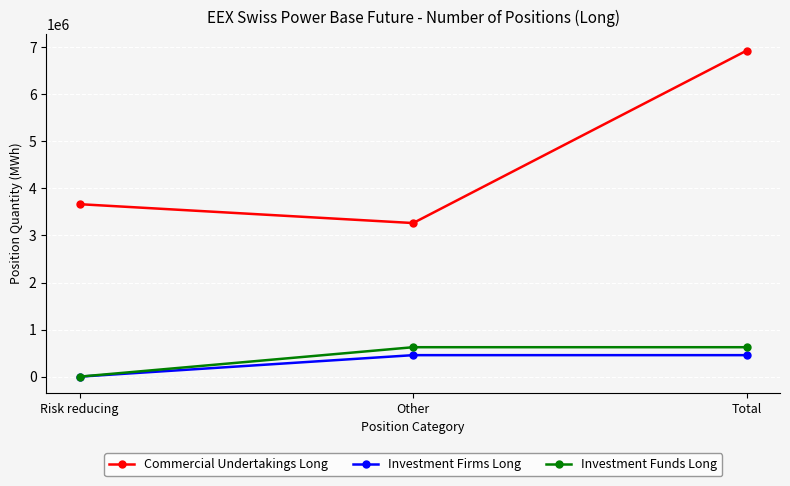

Rank the series at Total from lowest to highest value.

Investment Firms Long, Investment Funds Long, Commercial Undertakings Long